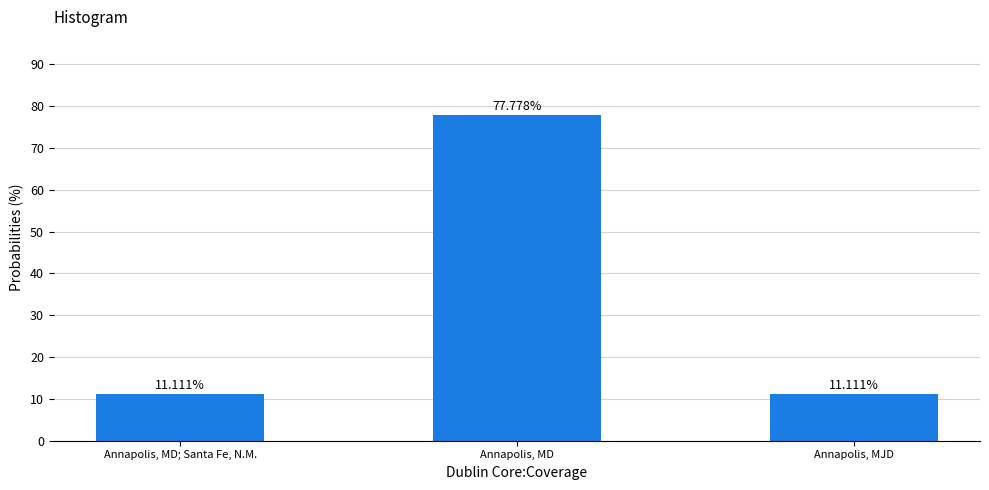

What is the change in value from Annapolis, MD to Annapolis, MJD?

-66.7